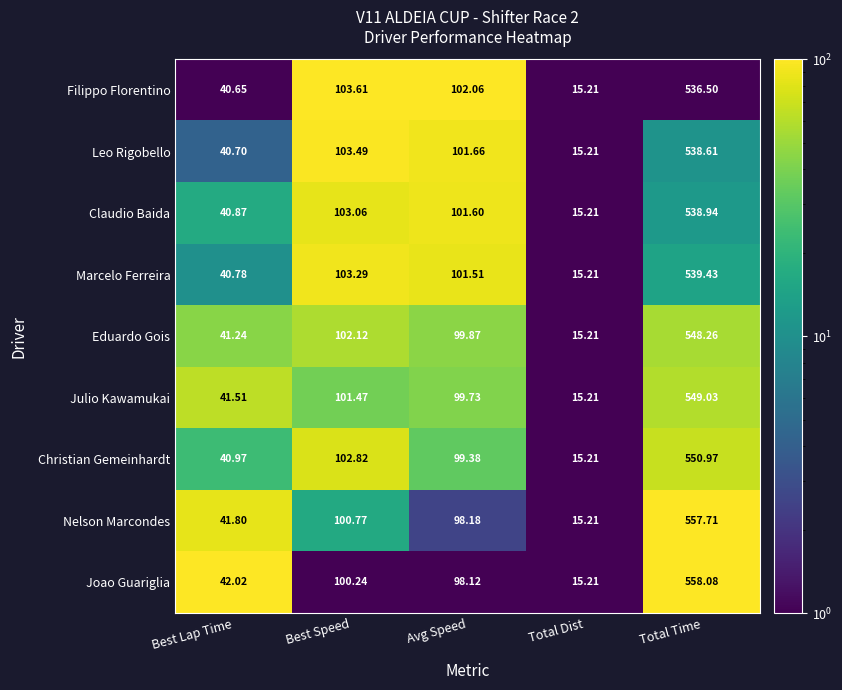

Which series changed the most between Best Speed and Total Time?

Joao Guariglia